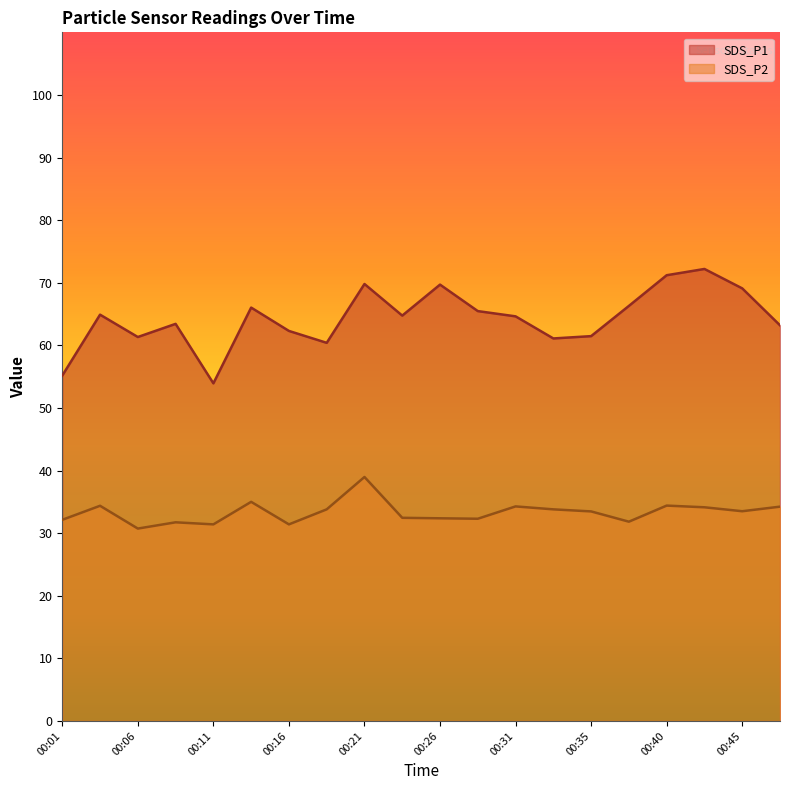

How many lines are shown in the chart?

2